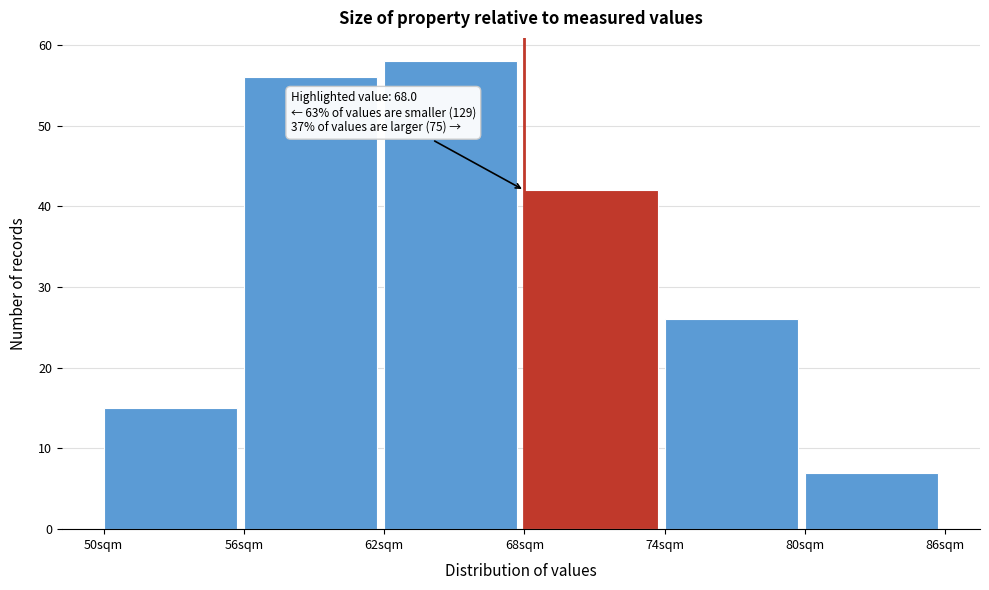

Over which range of the x-axis is the bar tallest?

62 to 68